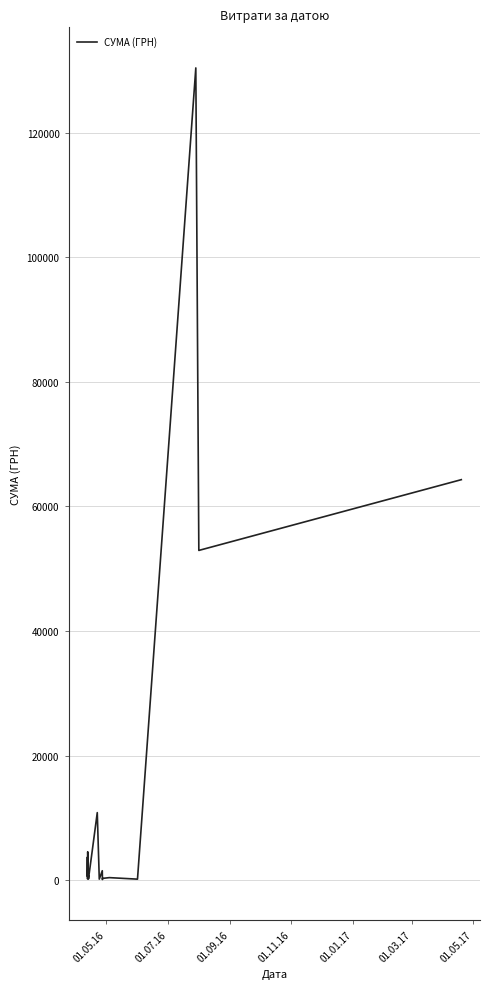

Does the chart display data point markers on the line(s)?

No